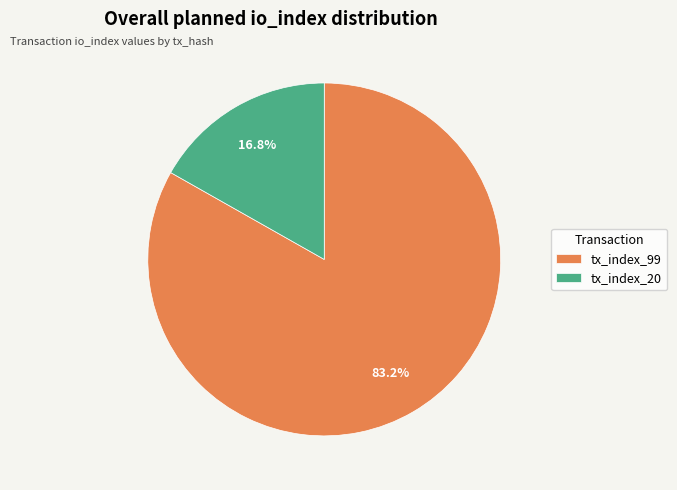

Which category has the biggest portion of the pie?

tx_index_99